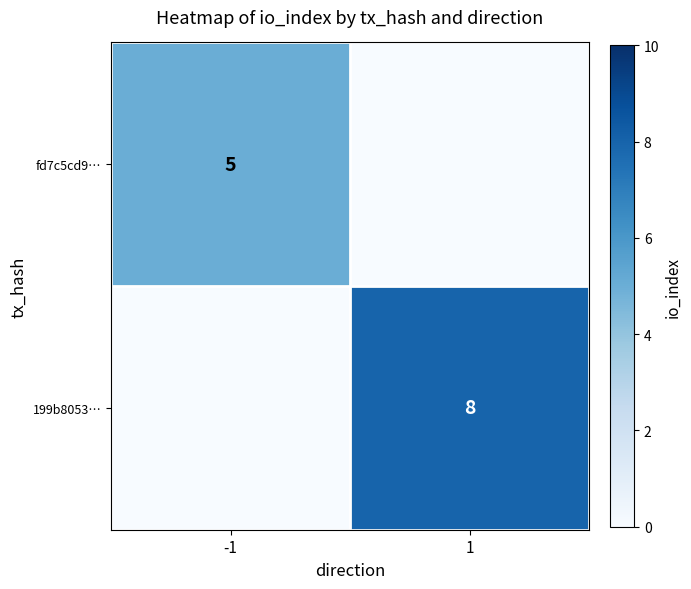

Is it true that fd7c5cd9… equals 3 at -1?

False